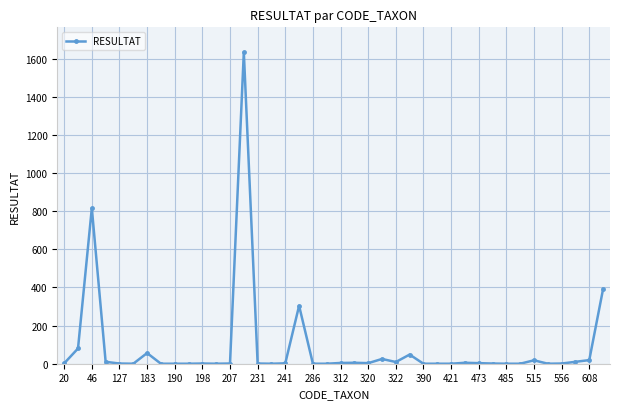

True or false: there are more than 1 points higher than both neighbors.

True